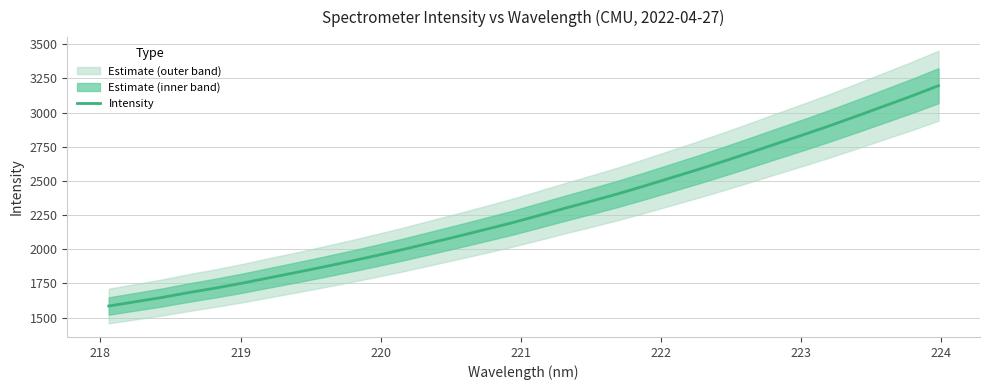

How many data points are less than 2244?

16